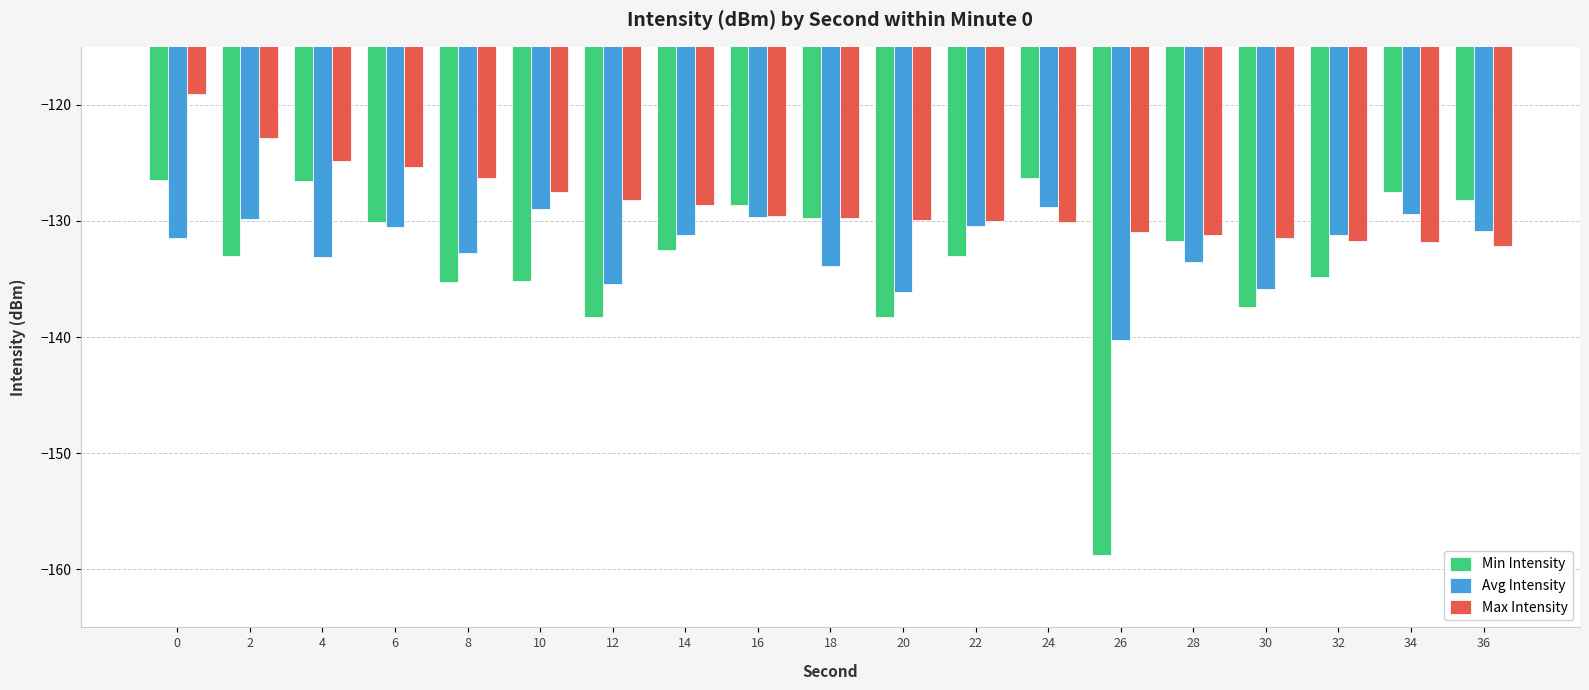

Is it true that Avg Intensity equals -130.6 at 6?

True